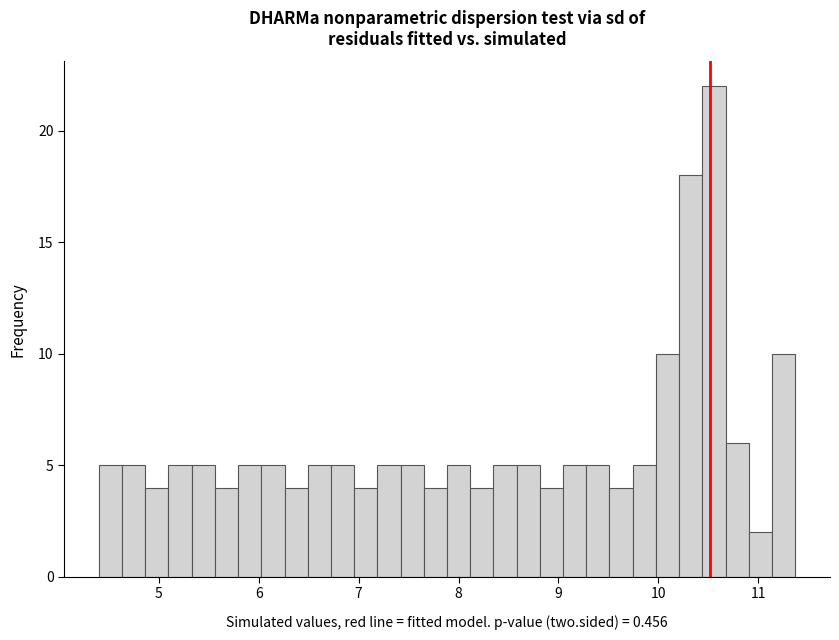

Read against the x-axis, roughly where is the centre of the tallest bar?

10.6